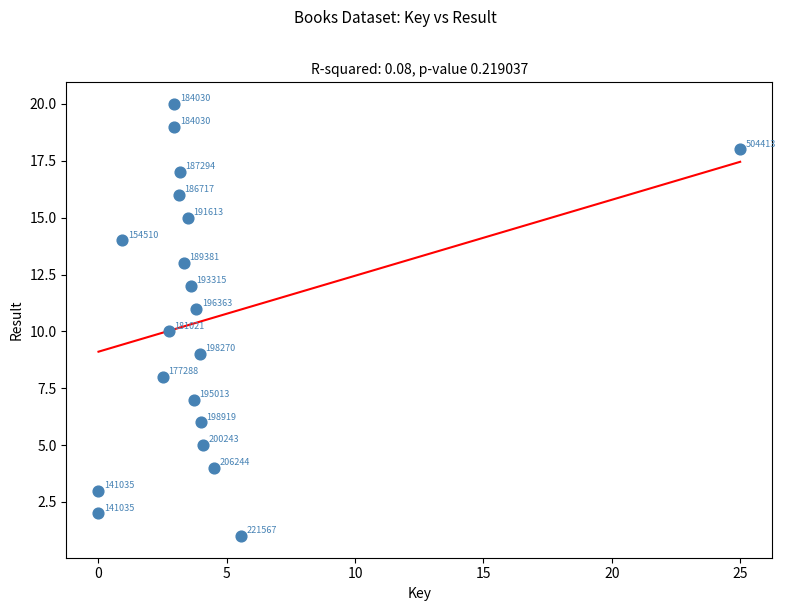

What is the range of Y values (max minus min)?

19